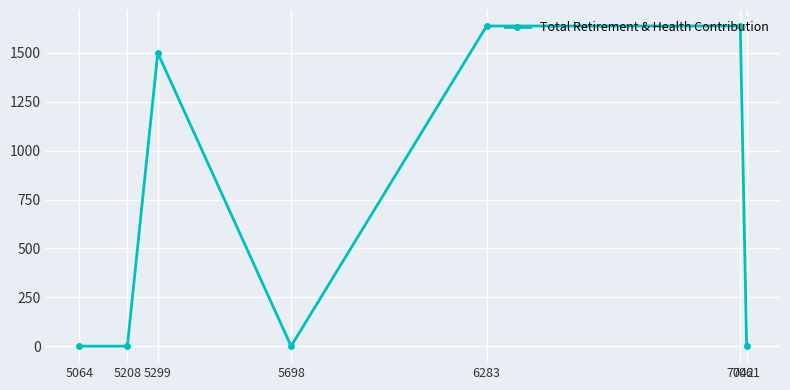

At which category does the chart reach its peak across all series?

7042